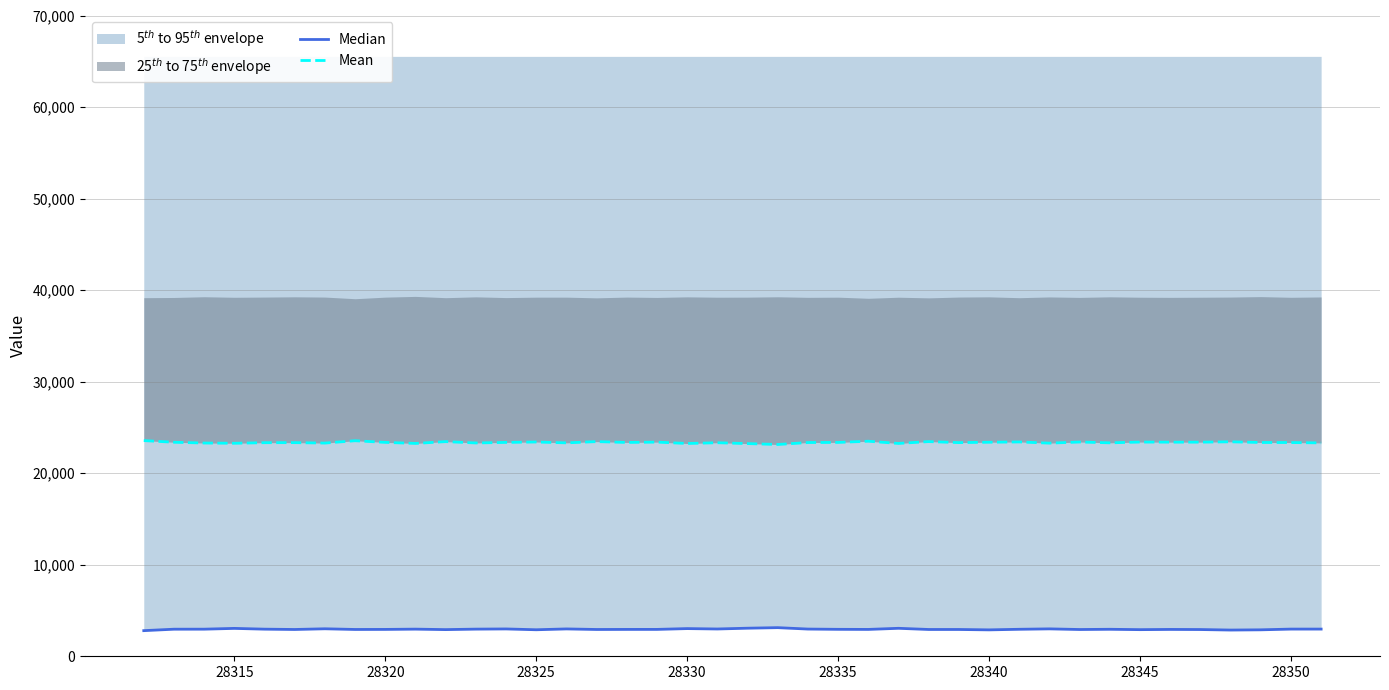

At which category is the sum across all series the highest?

28345